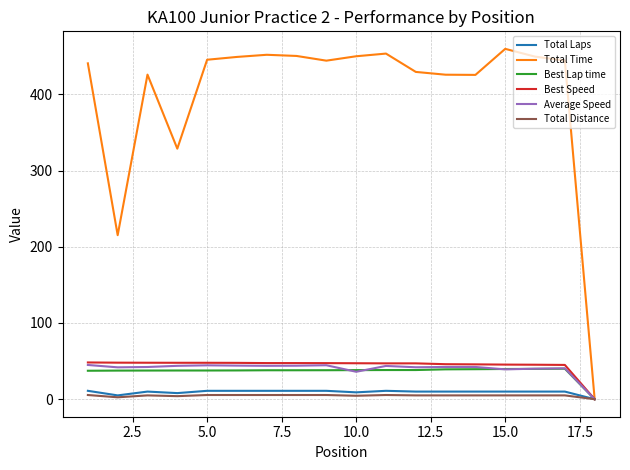

What is the maximum value shown in the chart?

459.7